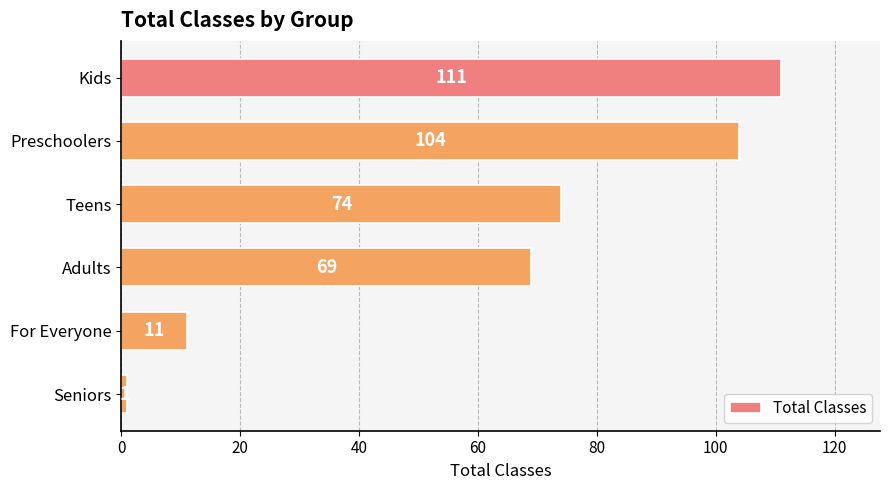

Count the number of categories in the chart.

6